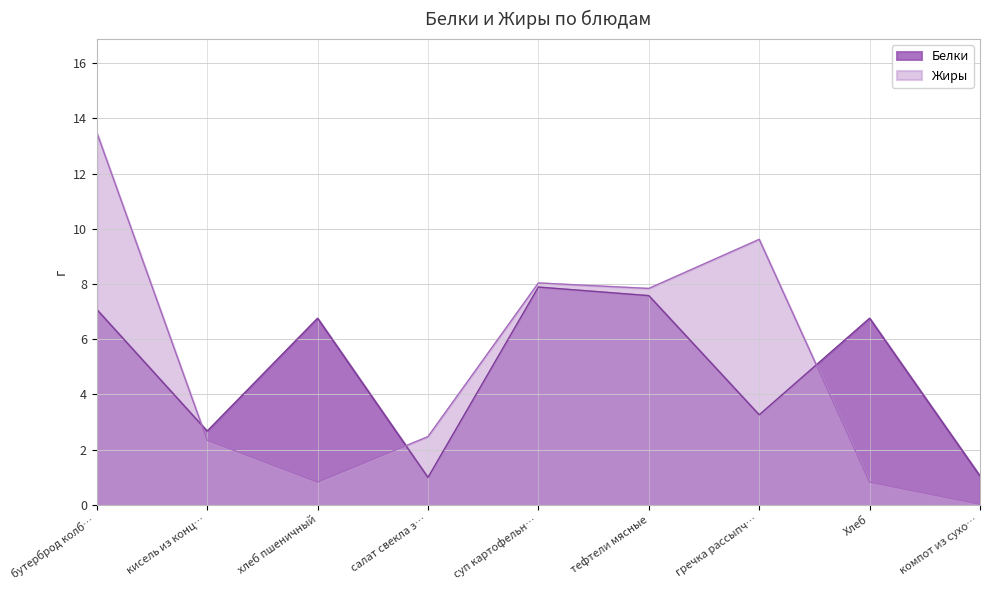

What is the label of the 4th point from the right?

тефтели мясные